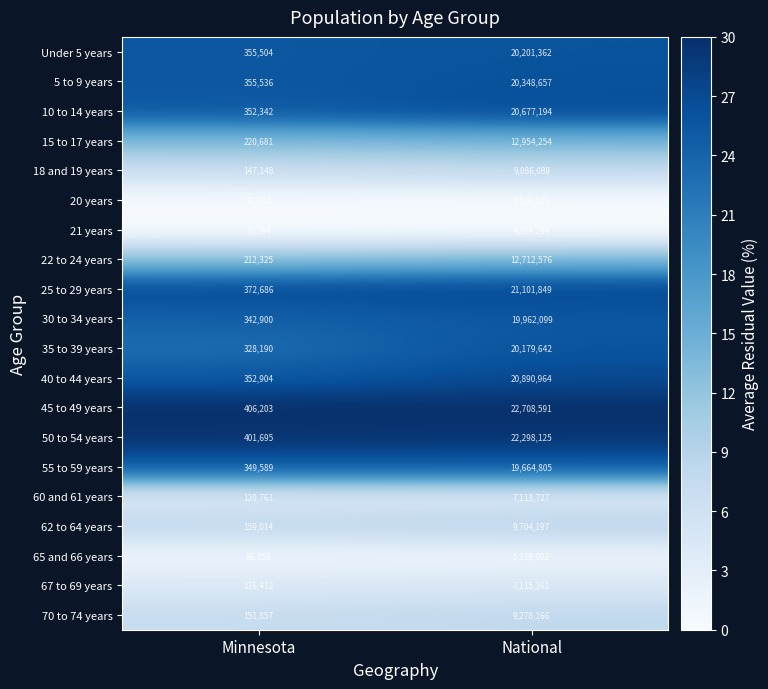

List the series in order of their peak value, lowest first.

21 years, 20 years, 65 and 66 years, 60 and 61 years, 67 to 69 years, 18 and 19 years, 70 to 74 years, 62 to 64 years, 22 to 24 years, 15 to 17 years, 55 to 59 years, 30 to 34 years, 35 to 39 years, Under 5 years, 5 to 9 years, 10 to 14 years, 40 to 44 years, 25 to 29 years, 50 to 54 years, 45 to 49 years